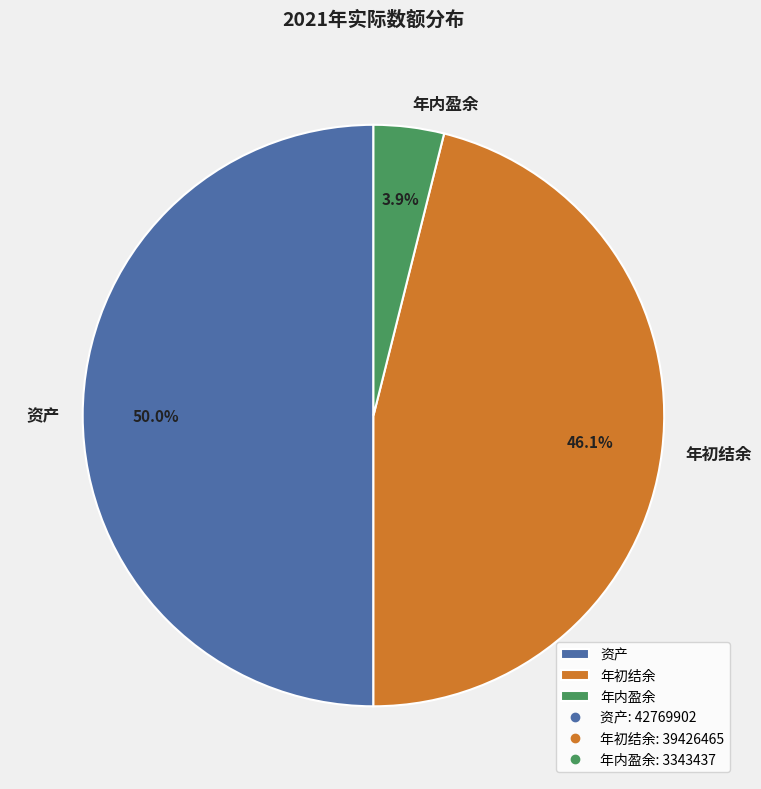

Rank the categories by value from highest to lowest.

资产, 年初结余, 年内盈余